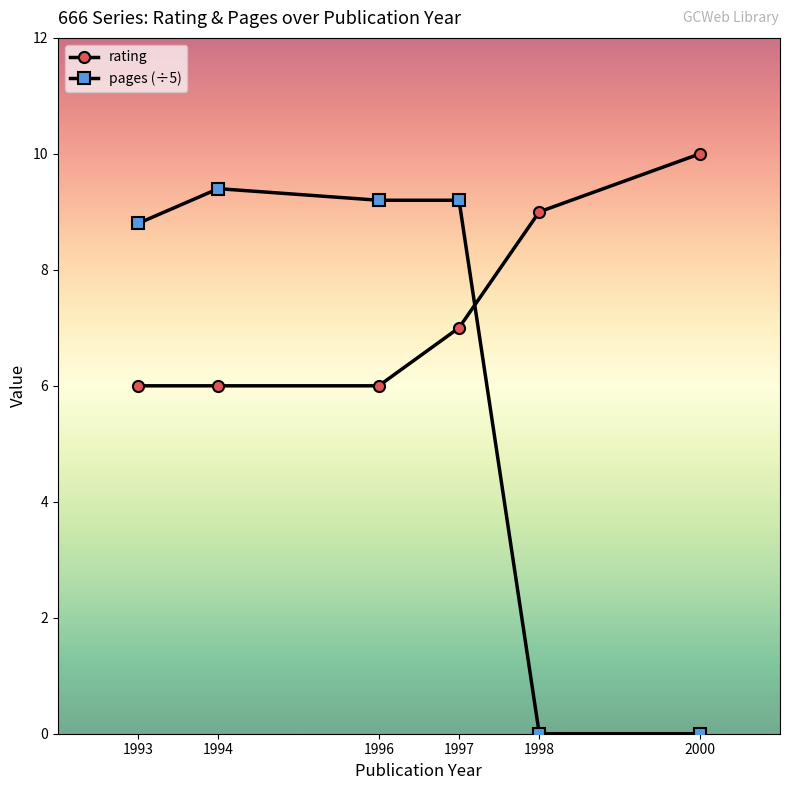

The value of rating at 1996 is 9.6. True or false?

False